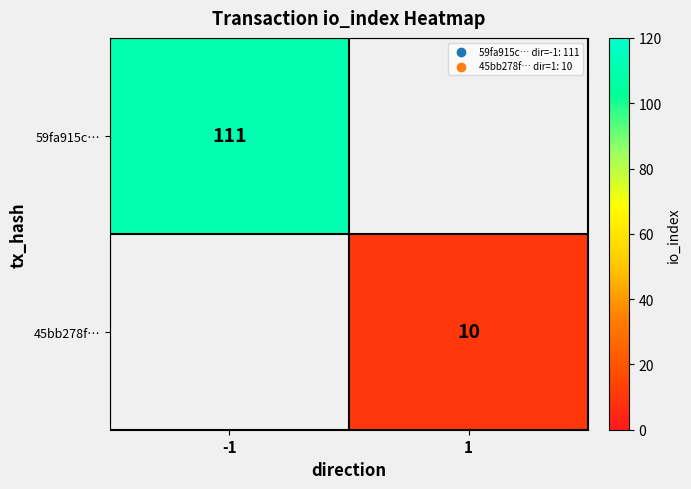

How many distinct data groups are displayed?

2